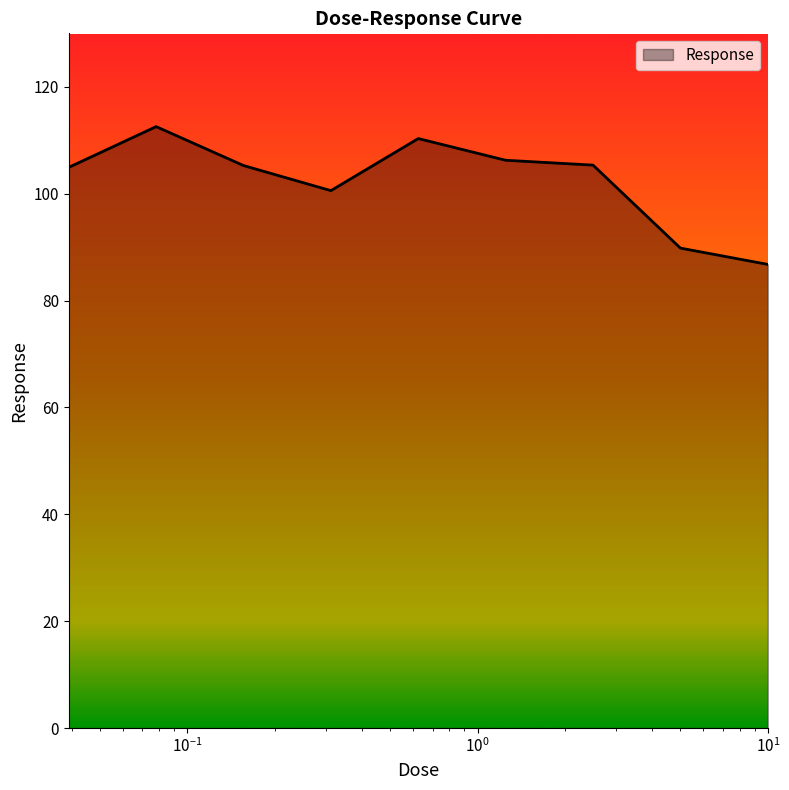

What is the smallest value displayed?

86.8